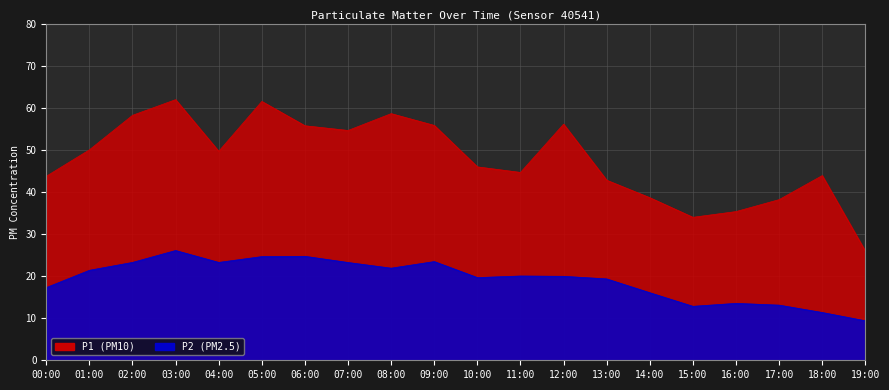

What is the difference between the second highest and second lowest values in the P1 series?

27.5